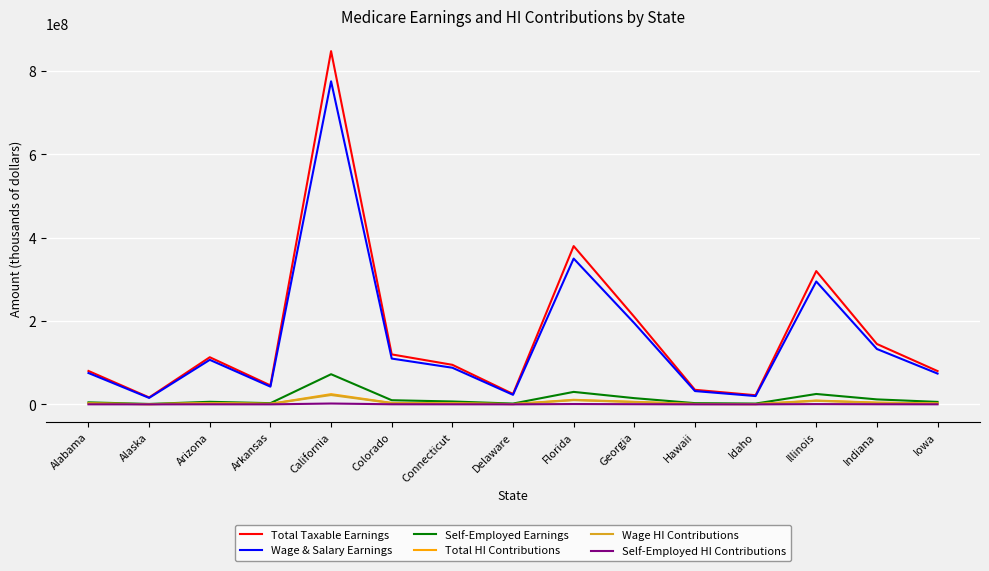

Where does the Total Taxable Earnings series first go above 95000000?

Arizona